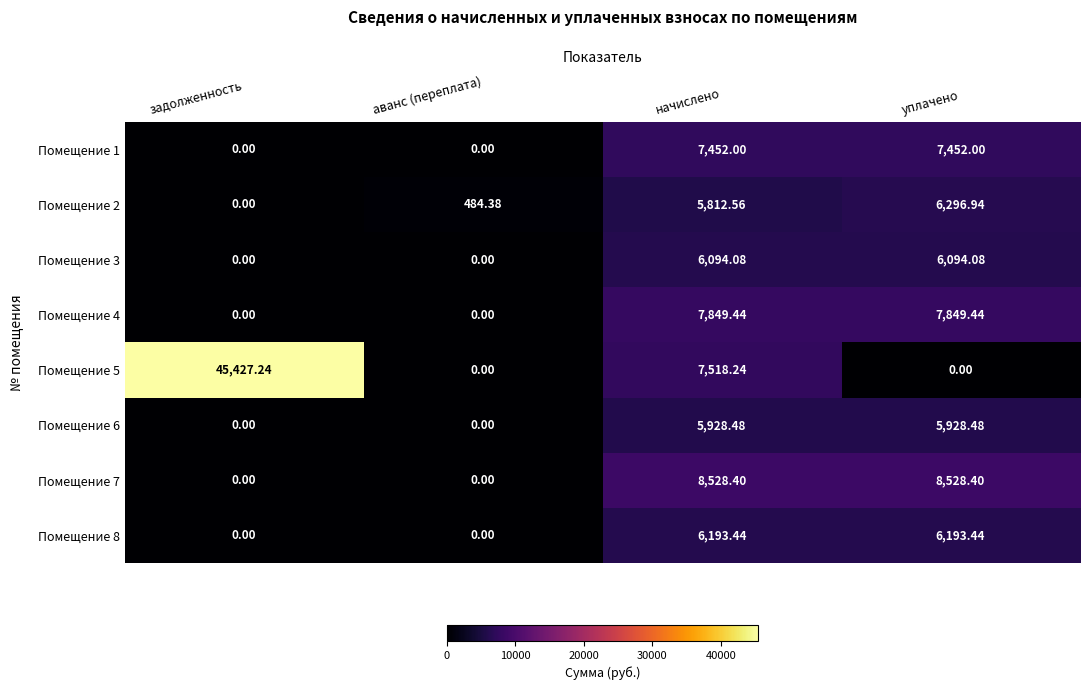

What is the total value across all series at начислено?

55376.6